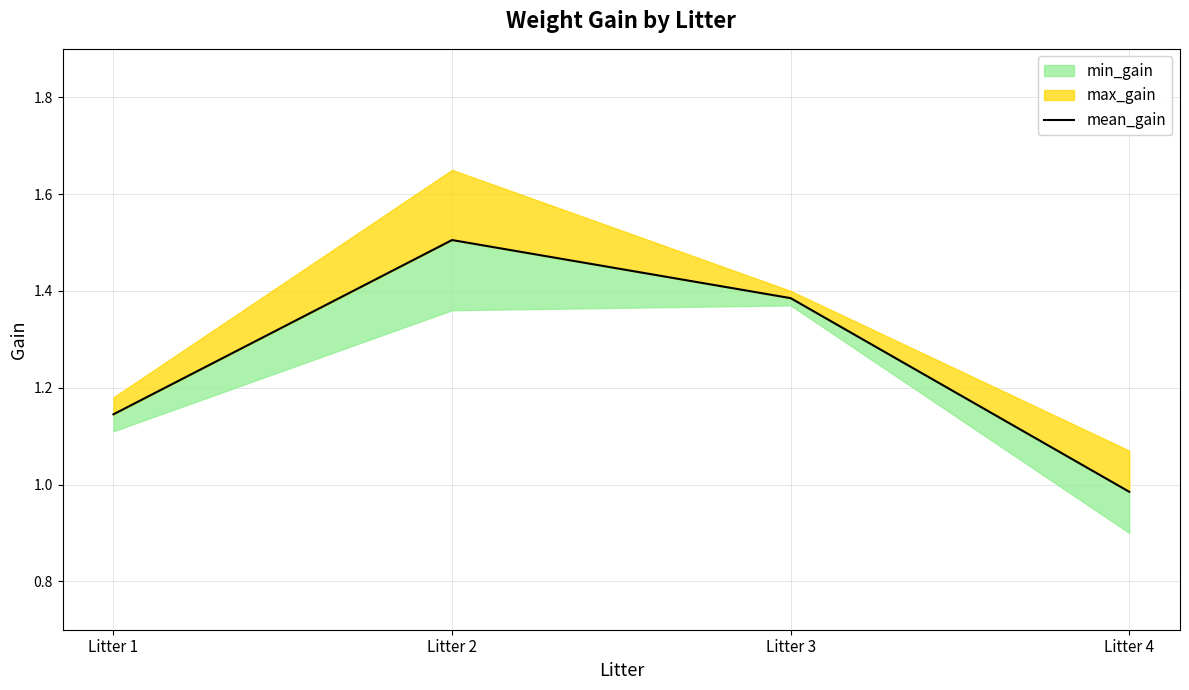

Does the chart display data point markers on the line(s)?

No